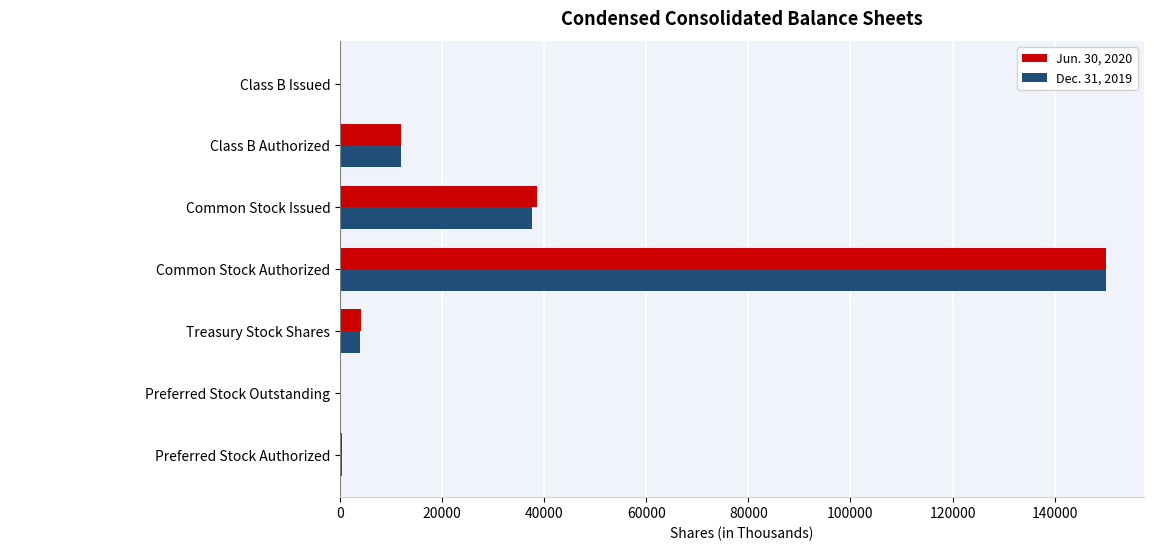

Count the number of categories in the chart.

7